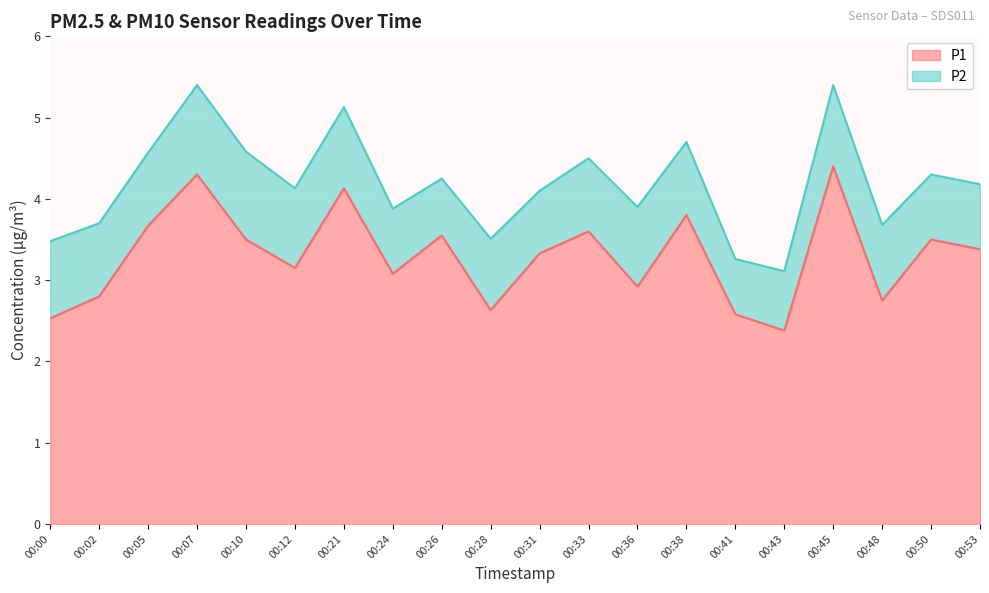

Count the number of categories in the chart.

20